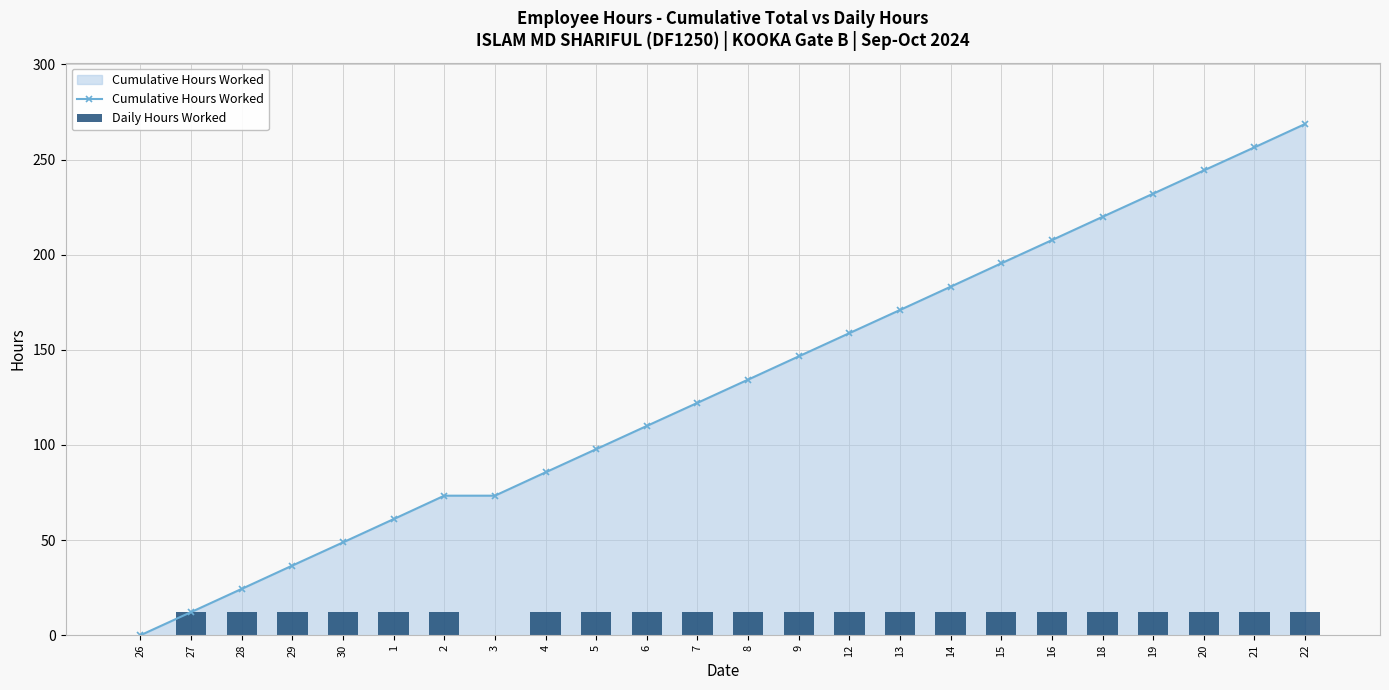

Are the bars grouped side by side (vs. stacked)?

Yes